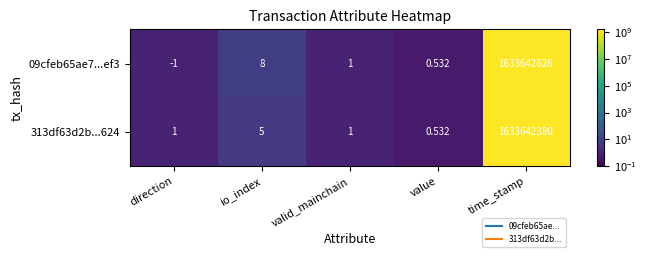

Is the value of 313df63d2b...624 at valid_mainchain greater than the value of 09cfeb65ae7...ef3 at value?

Yes